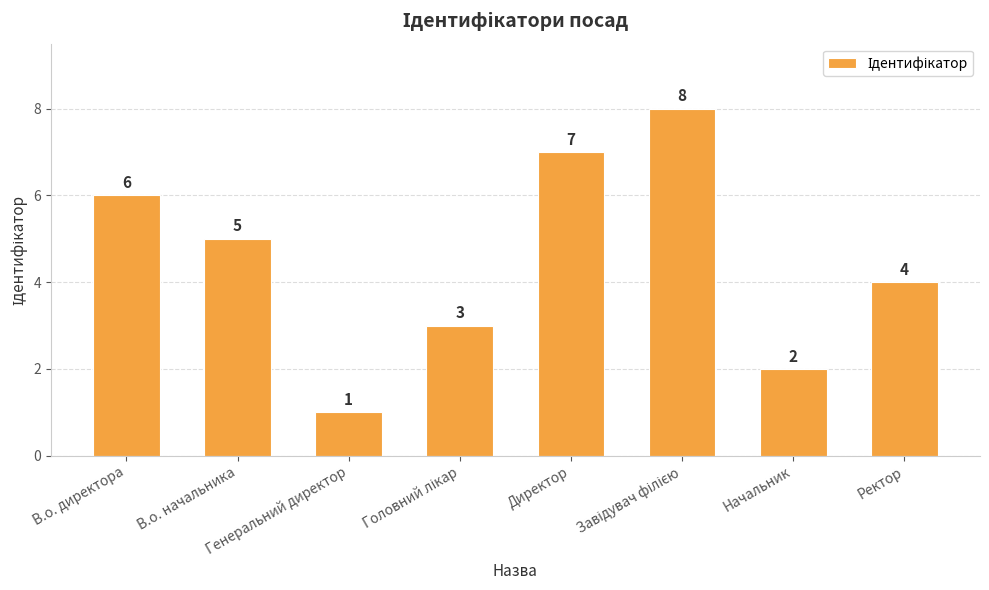

Reading left to right, transcribe all the data shown in this chart.

6	5	1	3	7	8	2	4